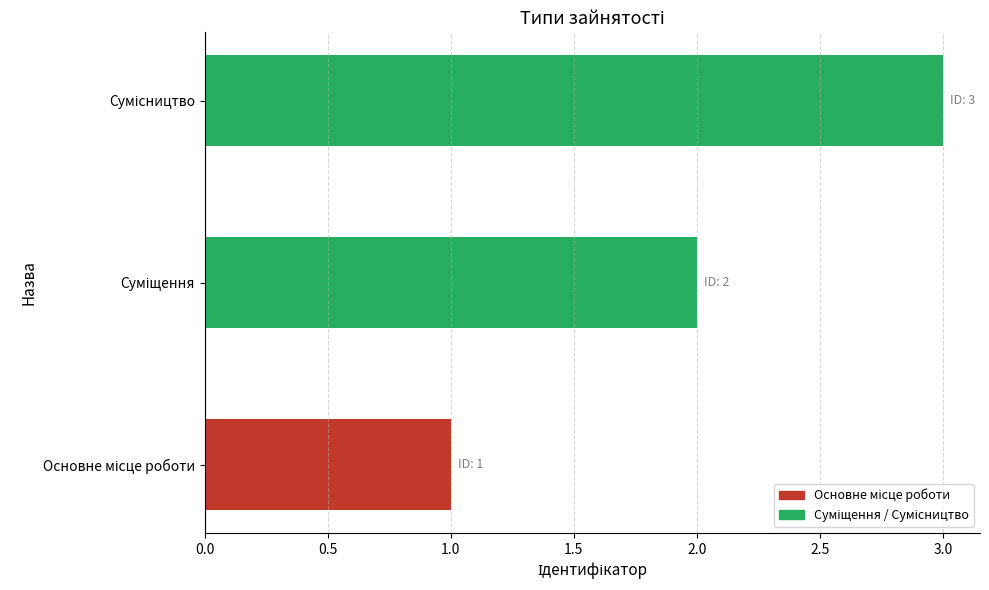

What is the greatest value displayed?

3